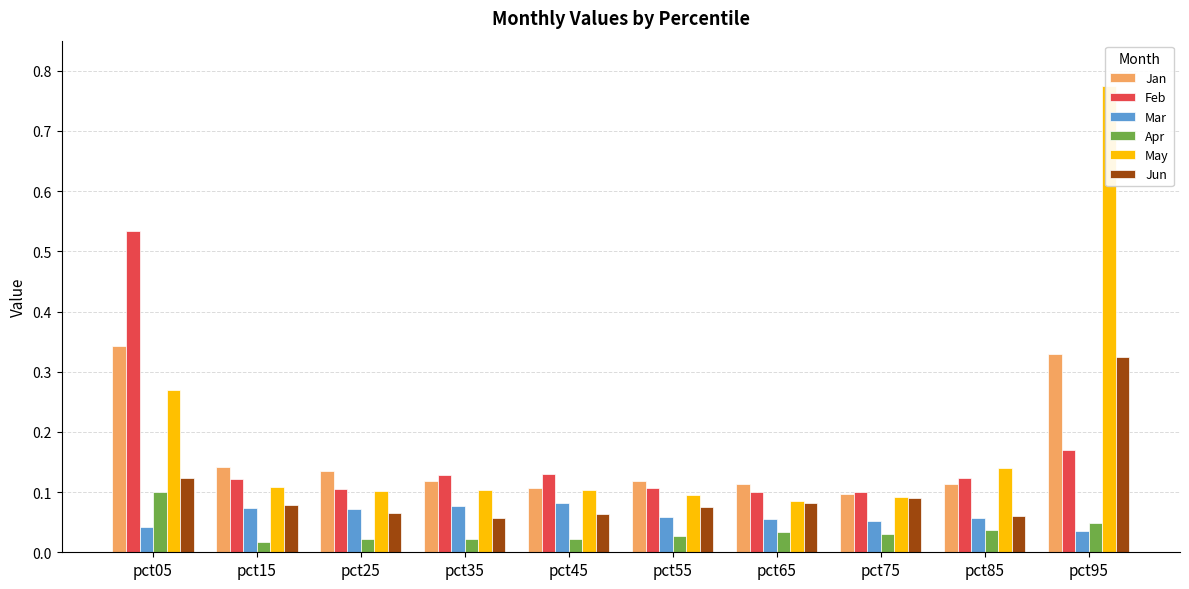

Which category has the lowest value in the Jan series?

pct75